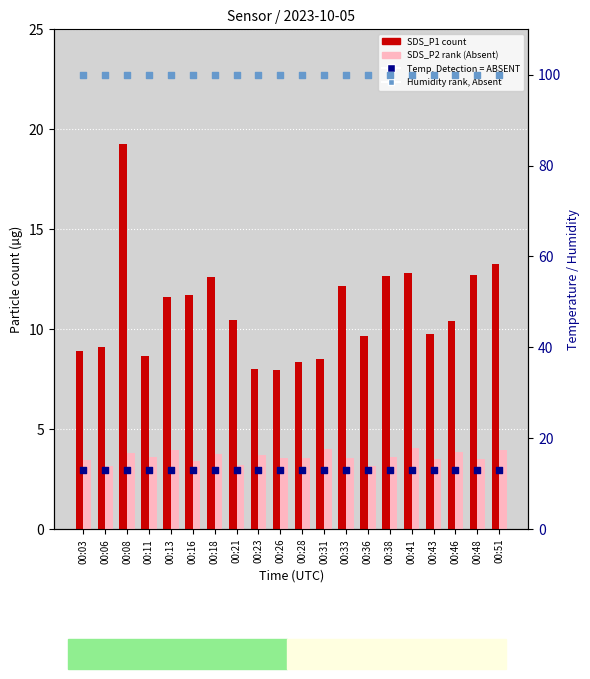

Which series has the largest total across all categories?

Humidity (rank, Absent)